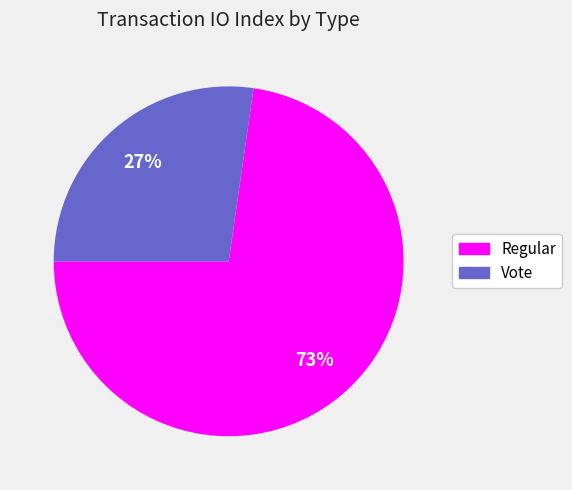

The Regular slice represents 73% of the pie. True or false?

True